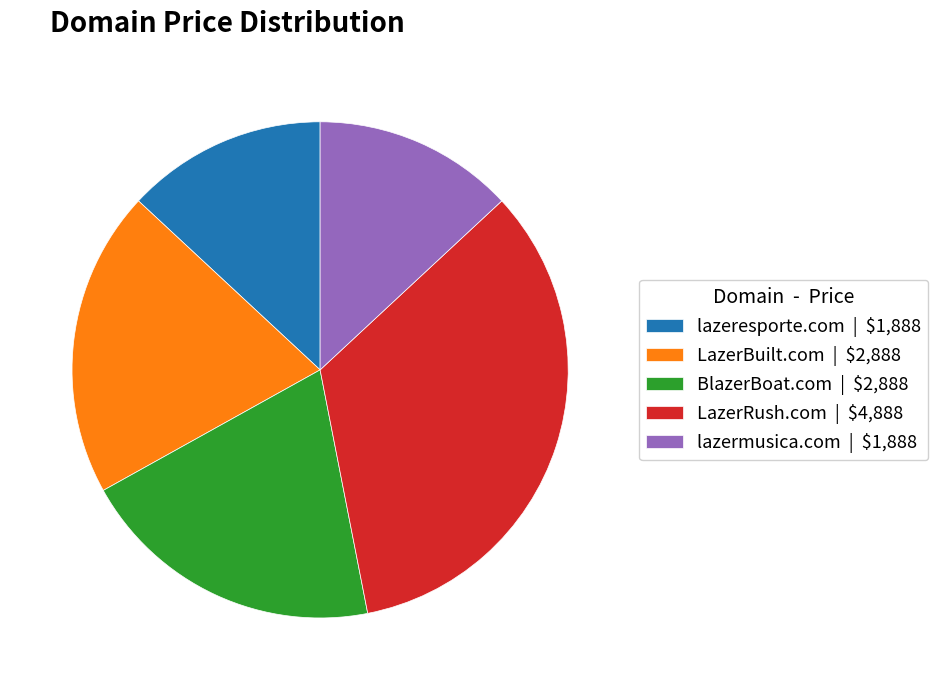

Is BlazerBoat.com the majority of the pie?

No